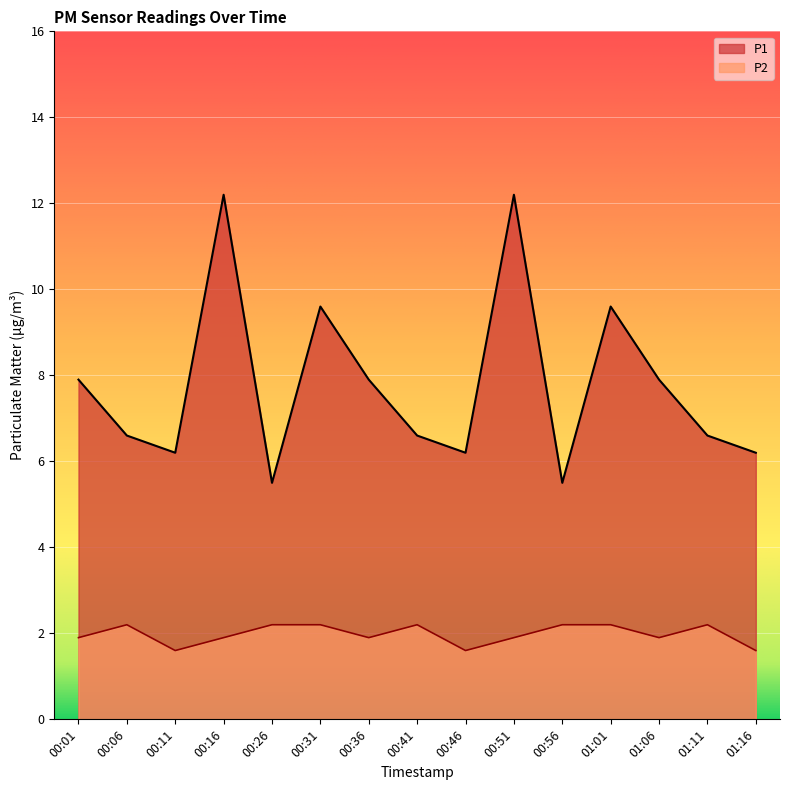

What is the greatest value displayed?

12.2